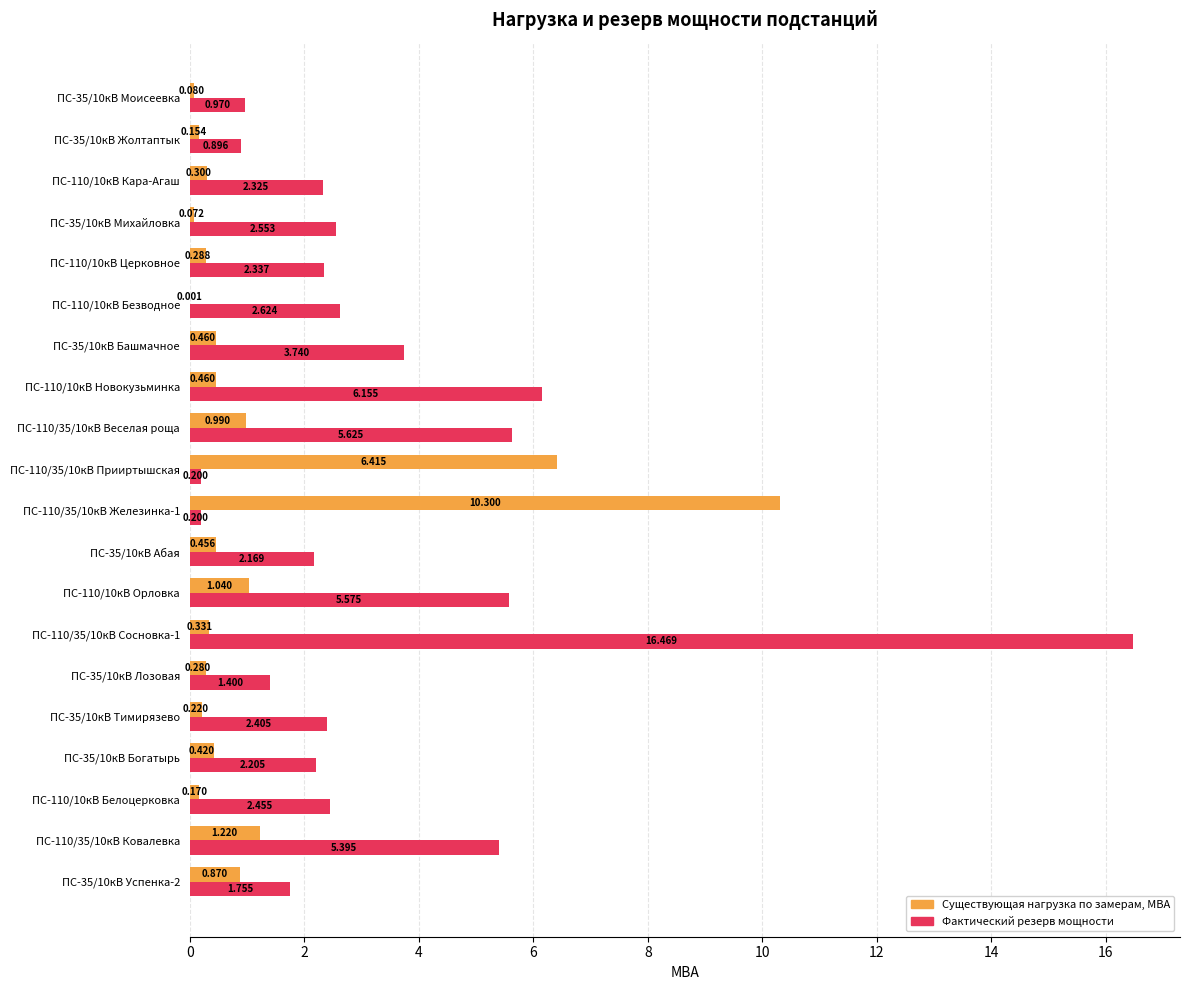

Which series has the largest total across all categories?

Фактический резерв мощности